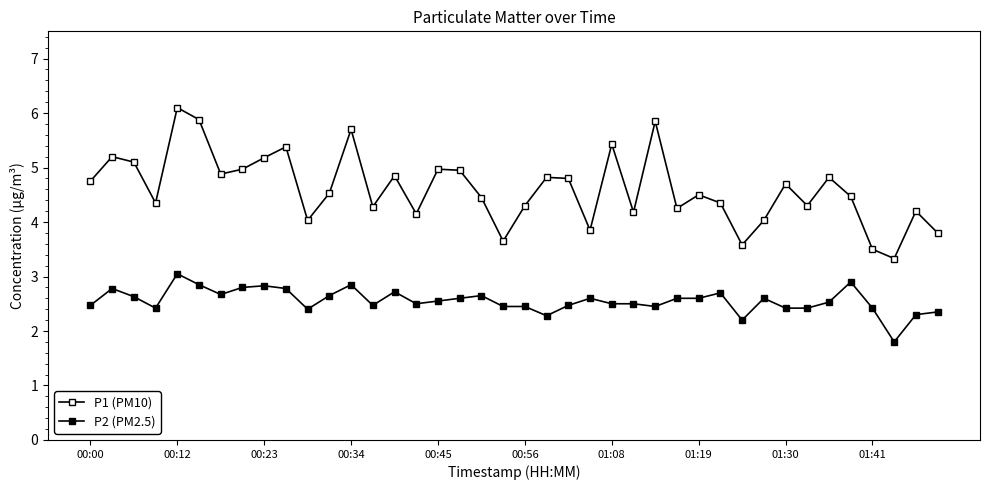

How many data points does each series have?

40